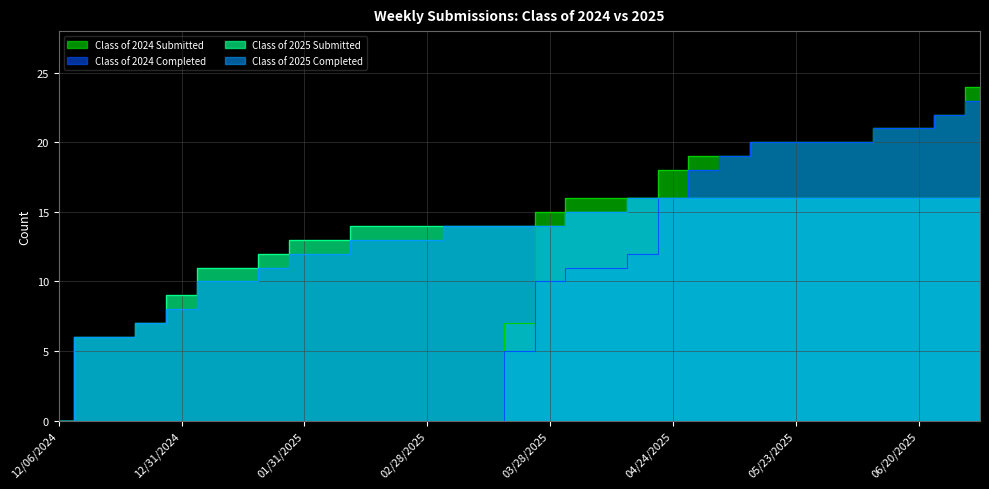

At which label is Class of 2025 Submitted closest to 8?

12/27/2024